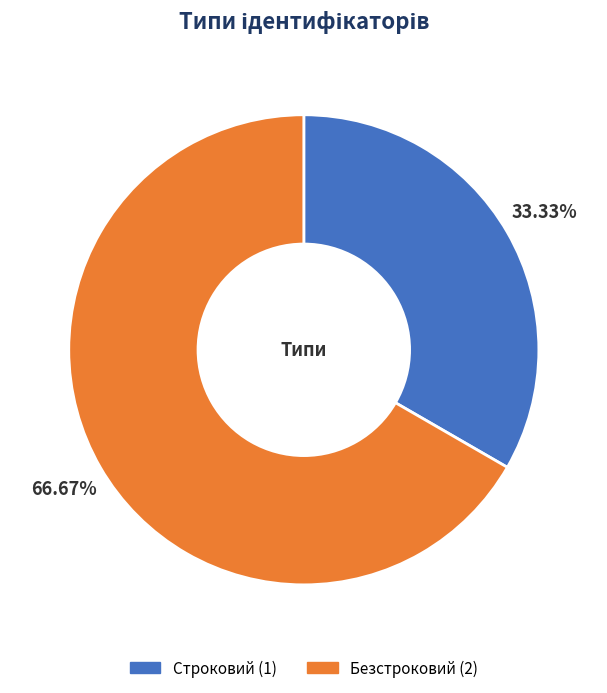

True or false: Безстроковий accounts for 67% of the total.

True